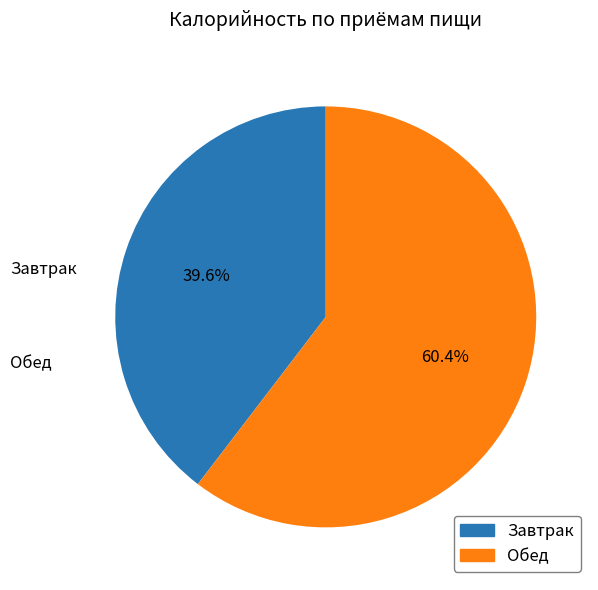

Approximately how many times larger is the value at Завтрак compared to Обед?

0.7